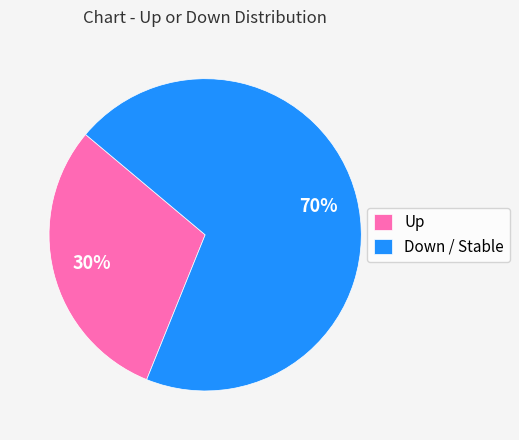

To the nearest percent, what is the difference between the largest and smallest slice percentages?

40%